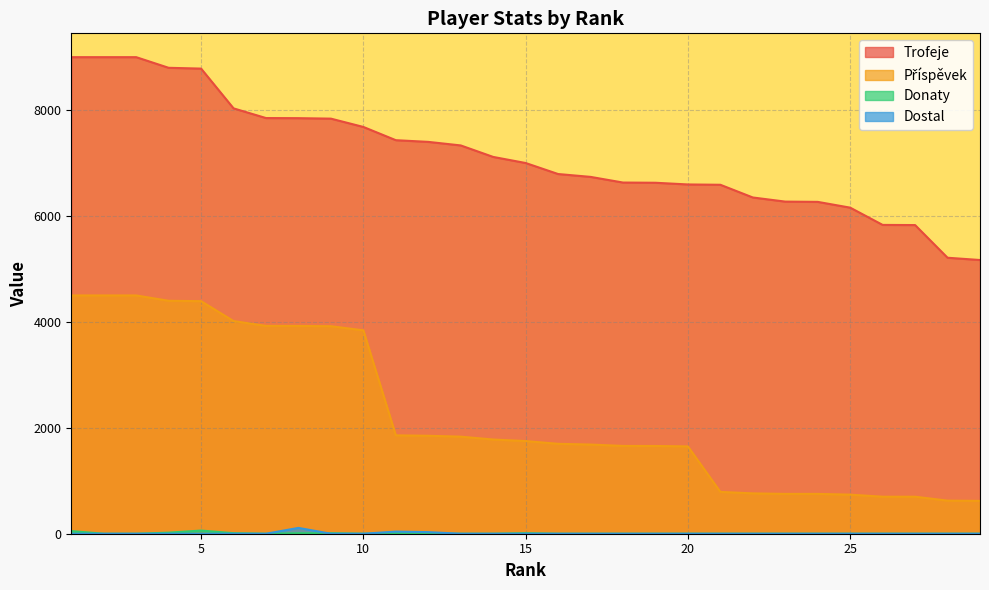

Does the chart display data point markers on the line(s)?

No